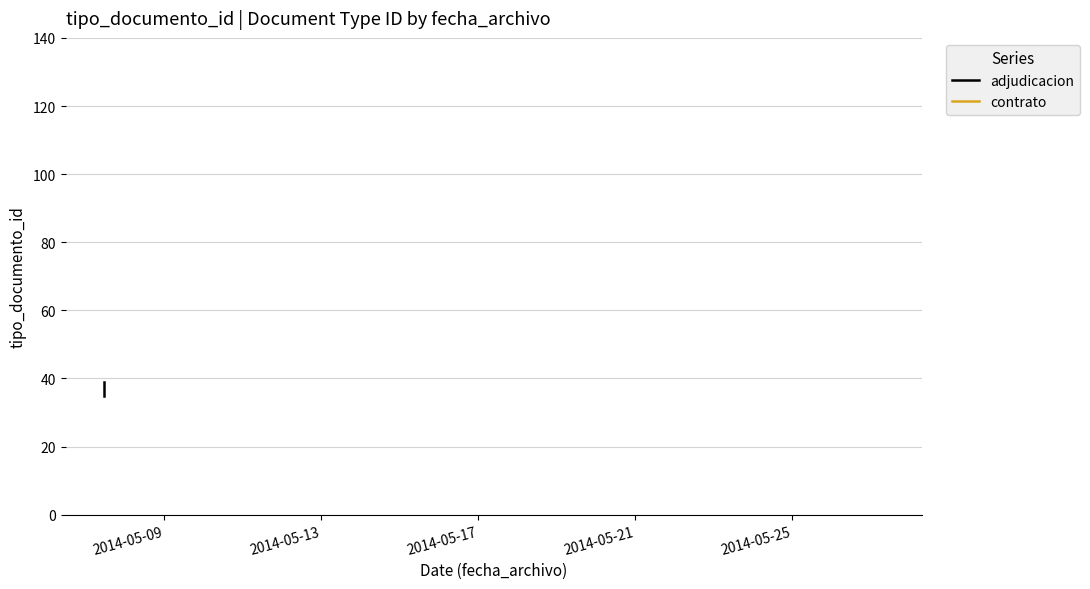

What is the value of the 5th point from the left?

39